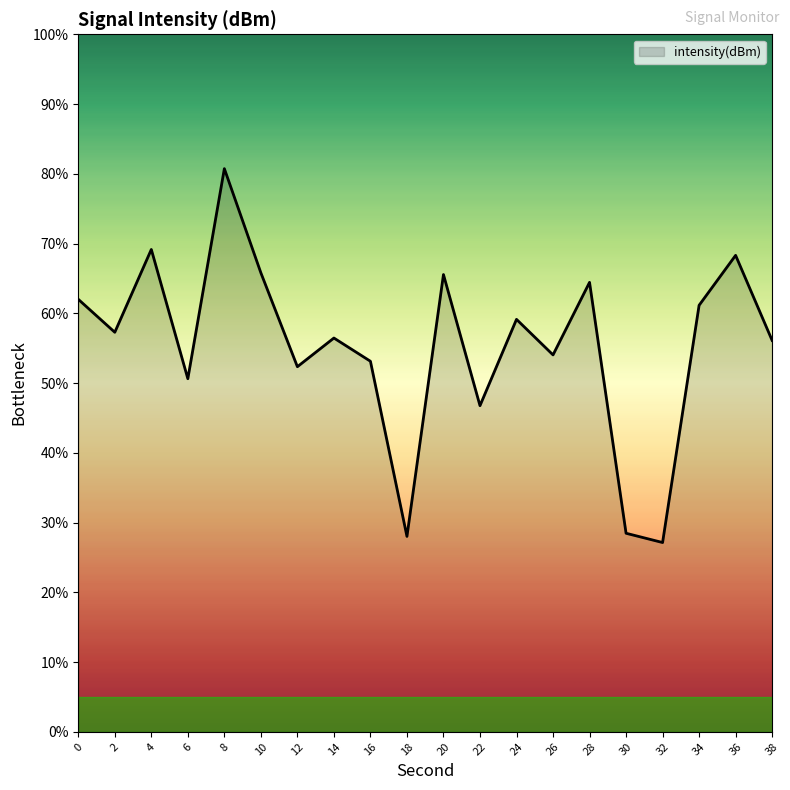

Which has a higher value, 34 or 28?

28